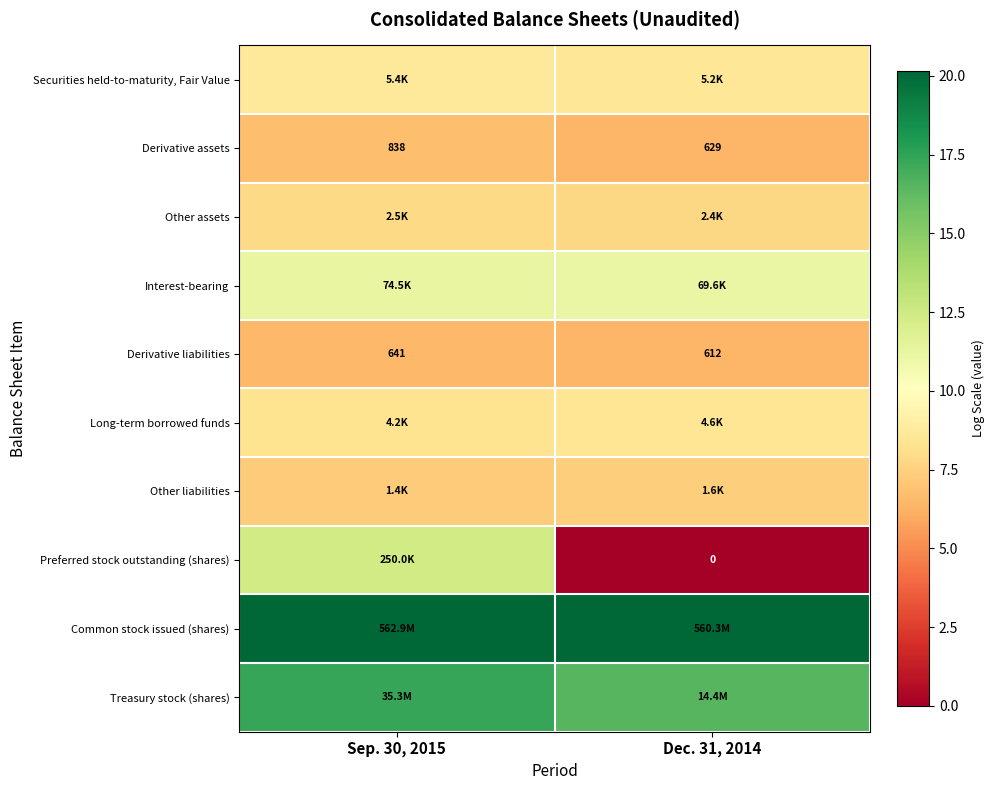

What is the sum of all Derivative liabilities values?

12.9